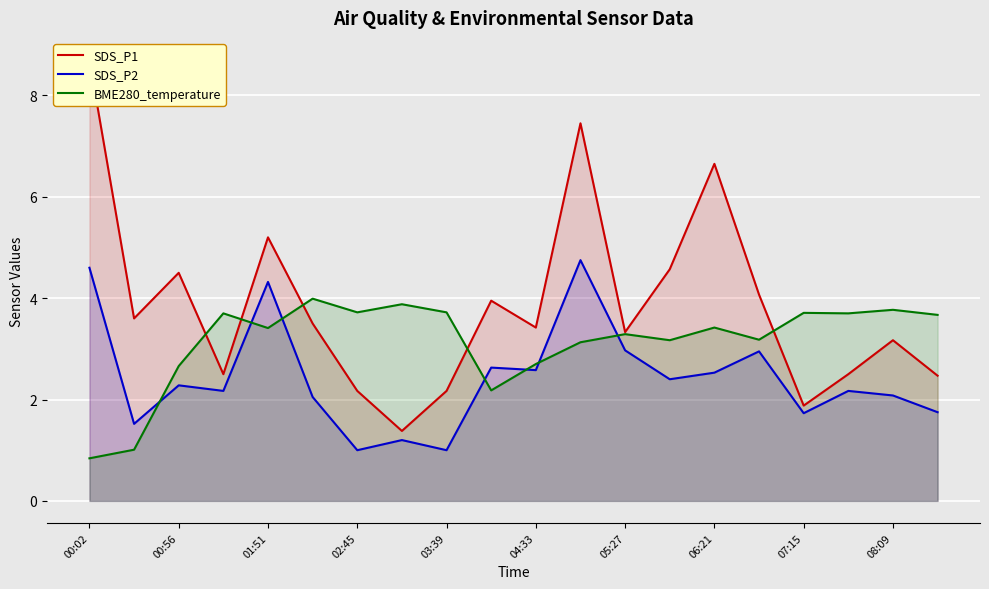

True or false: SDS_P2 and SDS_P1 cross at least once.

False